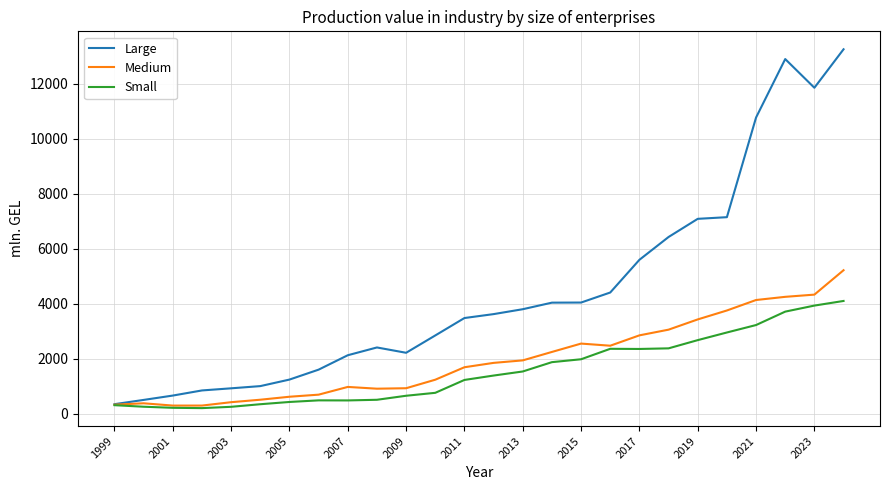

At how many categories does at least one series exceed 8649?

4